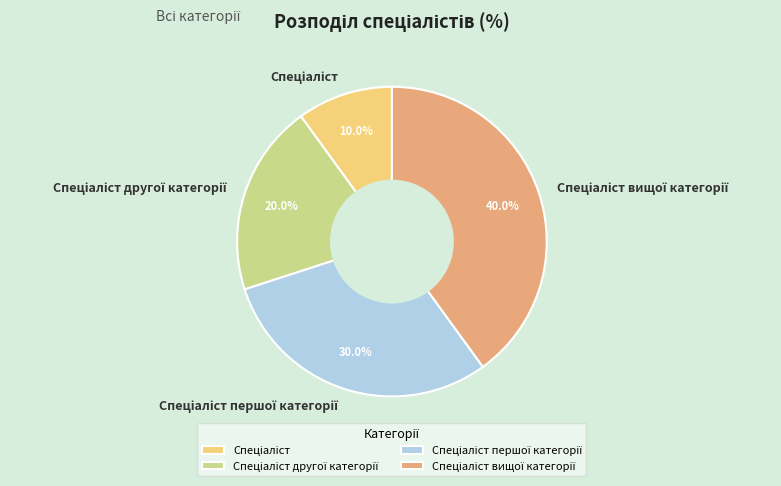

Is there a majority slice in this chart?

No